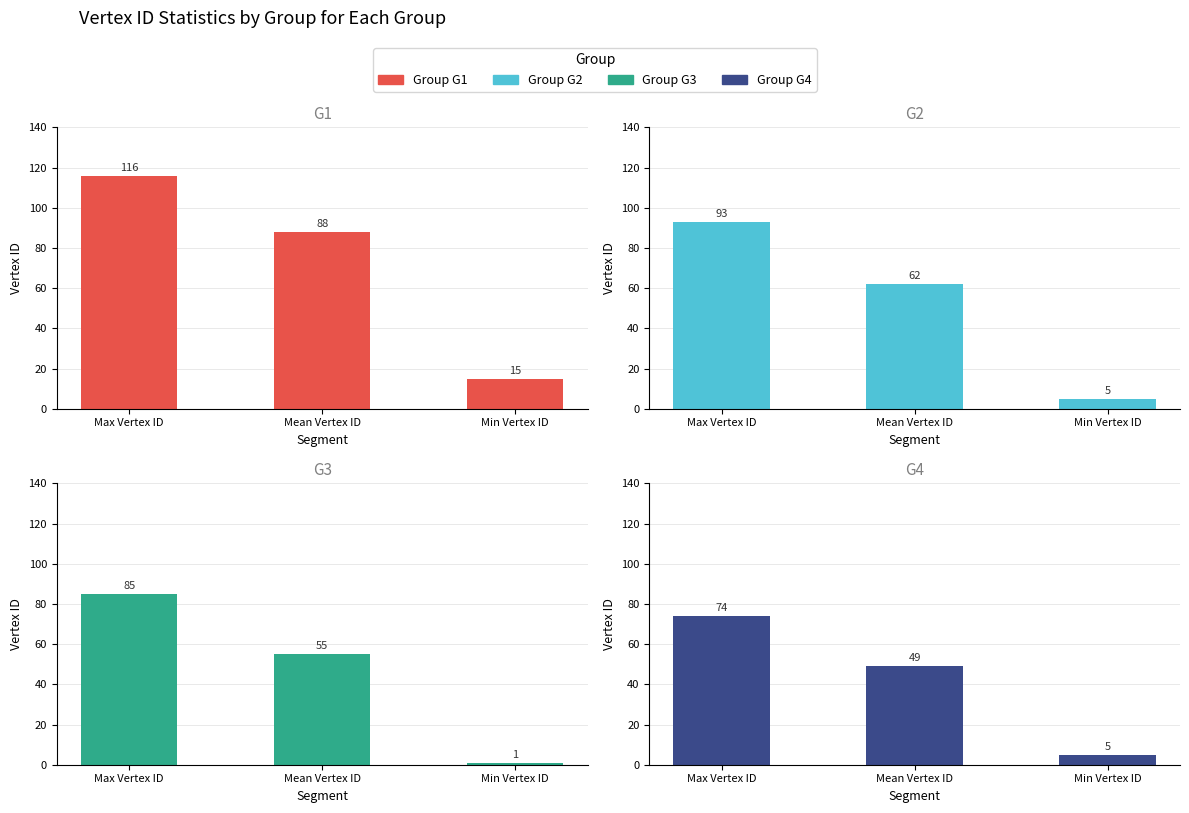

Reading left to right, transcribe all the data shown in this chart.

G1: Max Vertex ID=116	Mean Vertex ID=88	Min Vertex ID=15
G2: Max Vertex ID=93	Mean Vertex ID=62	Min Vertex ID=5
G3: Max Vertex ID=85	Mean Vertex ID=55	Min Vertex ID=1
G4: Max Vertex ID=74	Mean Vertex ID=49	Min Vertex ID=5